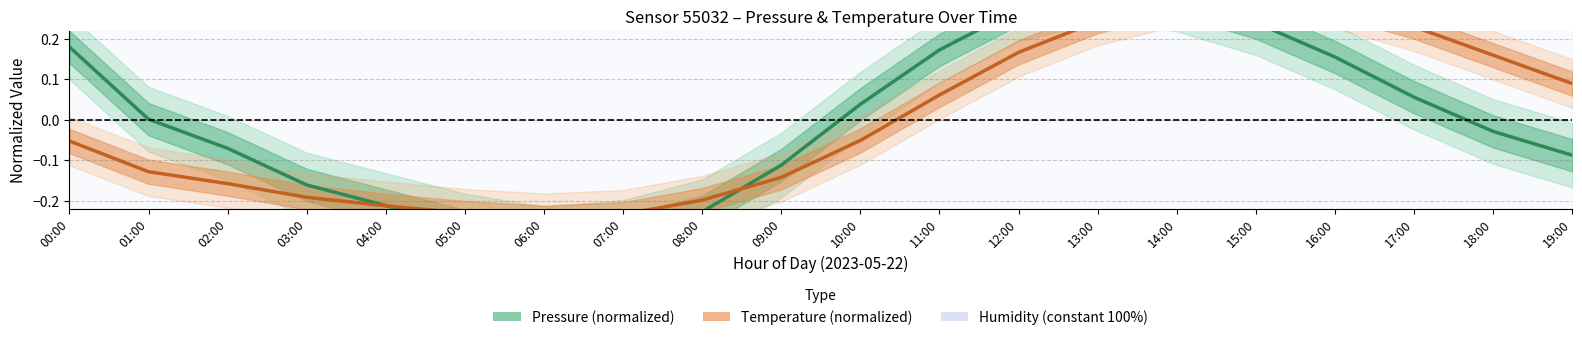

How many series are shown in this chart?

2